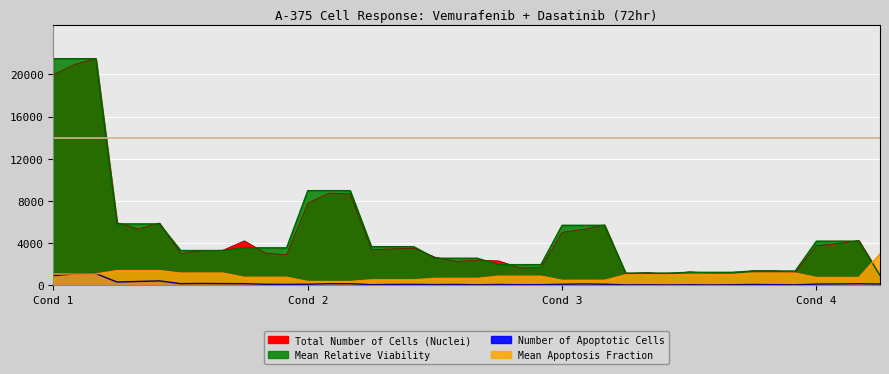

Reading right to left, list all the values displayed in this chart.

Total Number of Cells (Nuclei): 982.0	4259.0	3957.0	3774.0	1204.0	1396.0	1388.0	1130.0	1173.0	1292.0	1056.0	1221.0	1112.0	5737.0	5304.0	5034.0	1677.0	1659.0	2327.0	2383.0	2276.0	2680.0	3533.0	3458.0	3389.0	8666.0	8744.0	7790.0	2902.0	3068.0	4220.0	3339.0	3284.0	3016.0	5915.0	5334.0	5949.0	21481.0	20940.0	19971.0
Number of Apoptotic Cells: 130.0	158.0	137.0	124.0	56.0	73.0	90.0	64.0	45.0	66.0	45.0	62.0	52.0	112.0	139.0	110.0	72.0	68.0	89.0	59.0	92.0	77.0	99.0	92.0	65.0	164.0	163.0	111.0	98.0	107.0	165.0	171.0	186.0	167.0	430.0	374.0	318.0	1121.0	1098.0	929.0
Mean Relative Viability: 930.1	4195.2	4195.2	4195.2	1366.2	1366.2	1366.2	1239.5	1239.5	1239.5	1170.7	1170.7	1170.7	5696.8	5696.8	5696.8	1969.8	1969.8	1969.8	2577.7	2577.7	2577.7	3671.1	3671.1	3671.1	8979.1	8979.1	8979.1	3561.5	3561.5	3561.5	3305.9	3305.9	3305.9	5829.9	5829.9	5829.9	21481.0	21481.0	21481.0
Mean Apoptosis Fraction: 2968.7	749.7	749.7	749.7	1170.7	1170.7	1170.7	1046.1	1046.1	1046.1	1003.2	1003.2	1003.2	483.3	483.3	483.3	874.3	874.3	874.3	672.4	672.4	672.4	528.4	528.4	528.4	371.6	371.6	371.6	771.2	771.2	771.2	1168.6	1168.6	1168.6	1404.9	1404.9	1404.9	1082.6	1082.6	1082.6